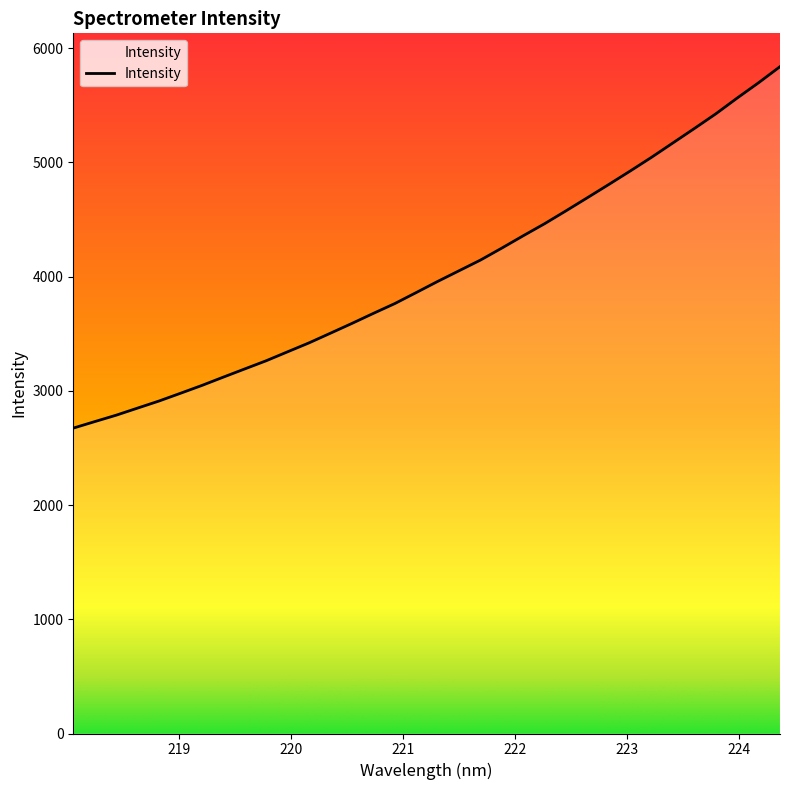

What is the difference between the maximum and minimum values?

3164.0